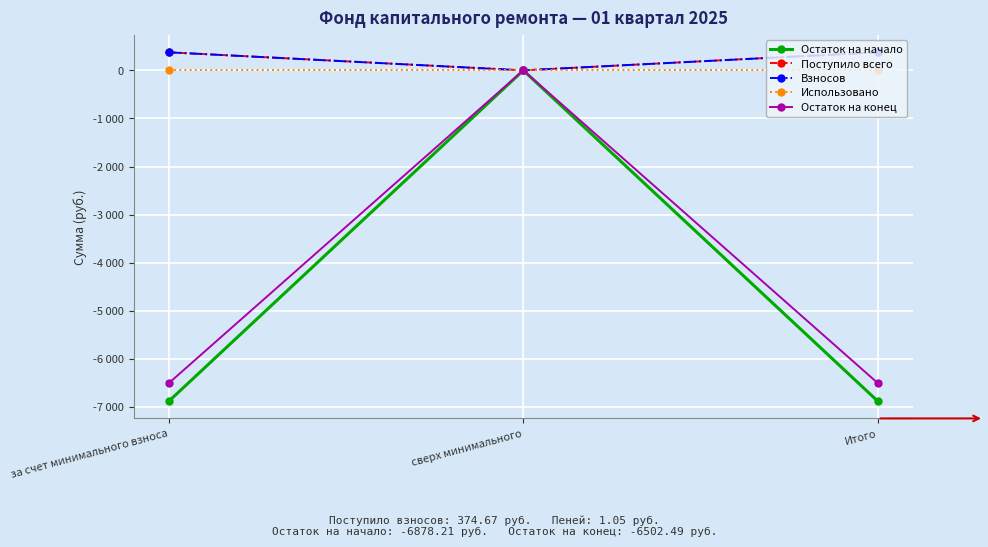

What value does the Остаток на конец series have at за счет минимального взноса?

-6502.5